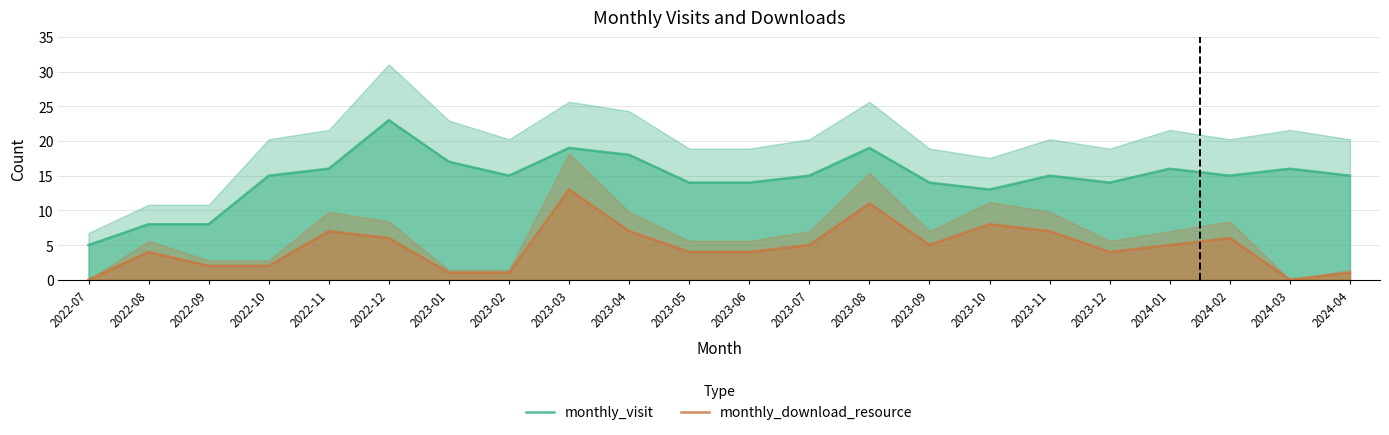

Rank the categories by monthly_download_resource value from highest to lowest.

2023-03, 2023-08, 2023-10, 2022-11, 2023-04, 2023-11, 2022-12, 2024-02, 2023-07, 2023-09, 2024-01, 2022-08, 2023-05, 2023-06, 2023-12, 2022-09, 2022-10, 2023-01, 2023-02, 2024-04, 2022-07, 2024-03